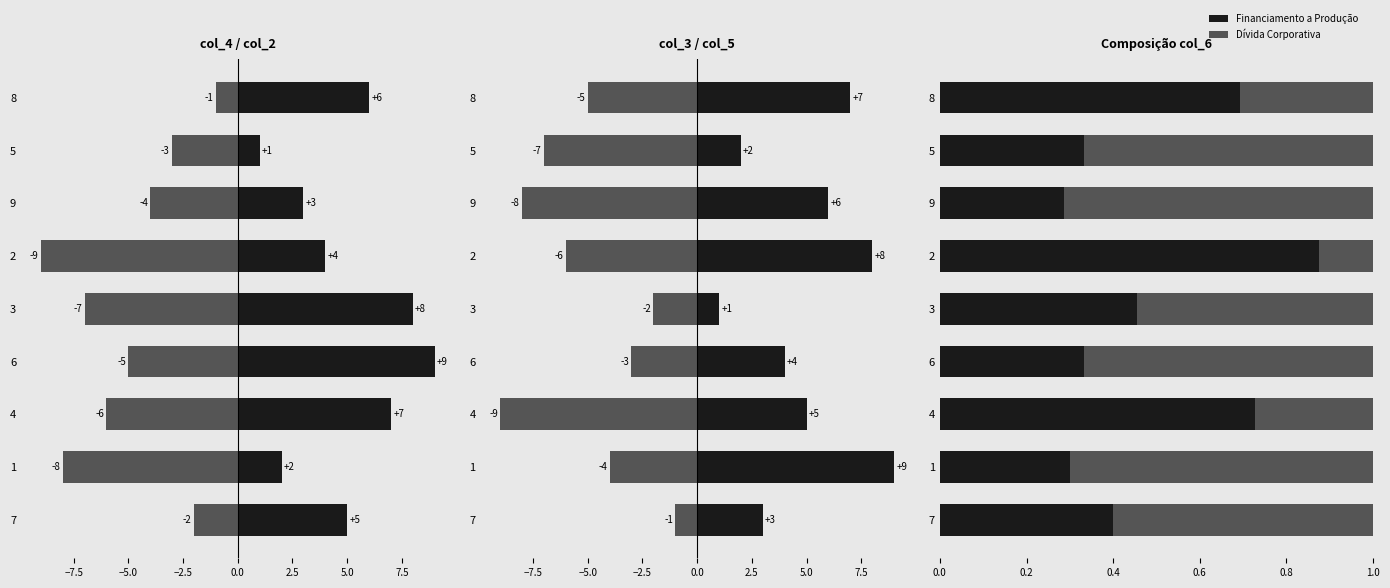

What is the value of the col_5 bar at the 7th from the left?

-9.0